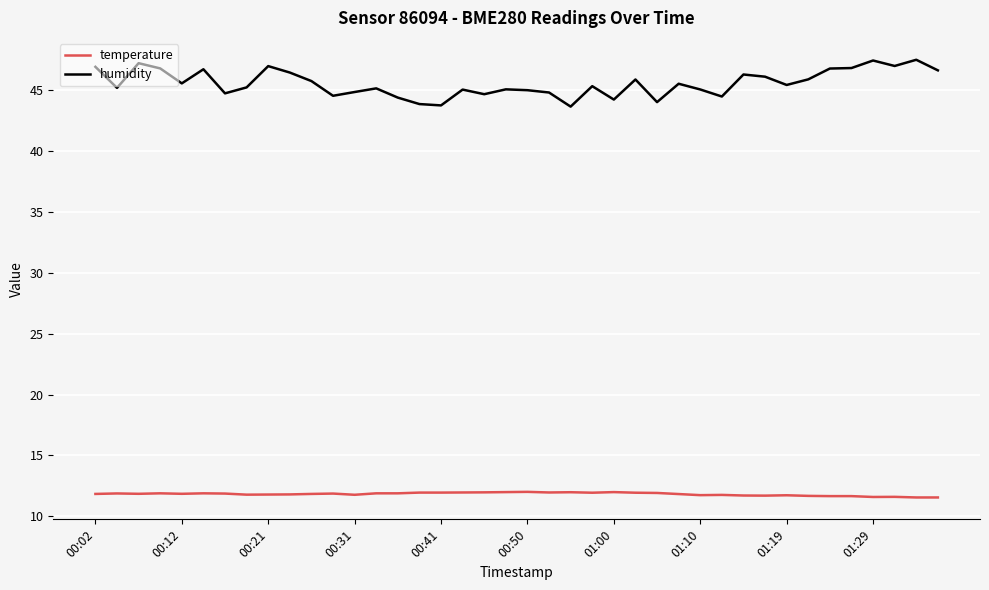

True or false: temperature has more than 2 interior local peaks.

True